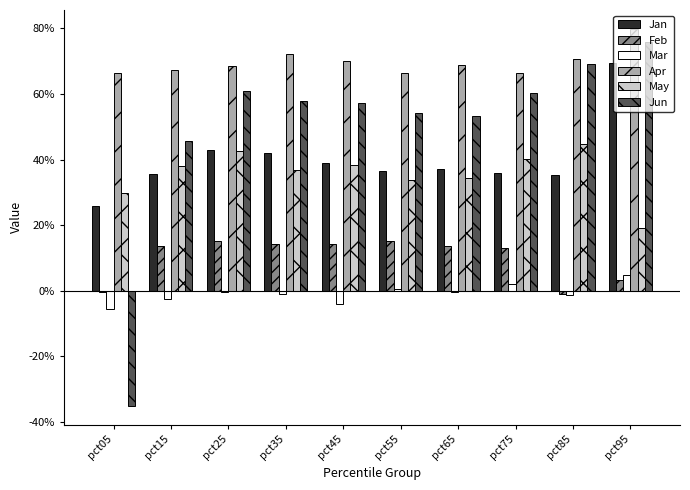

List the labels in order of Mar value, largest first.

pct95, pct75, pct55, pct65, pct25, pct35, pct85, pct15, pct45, pct05